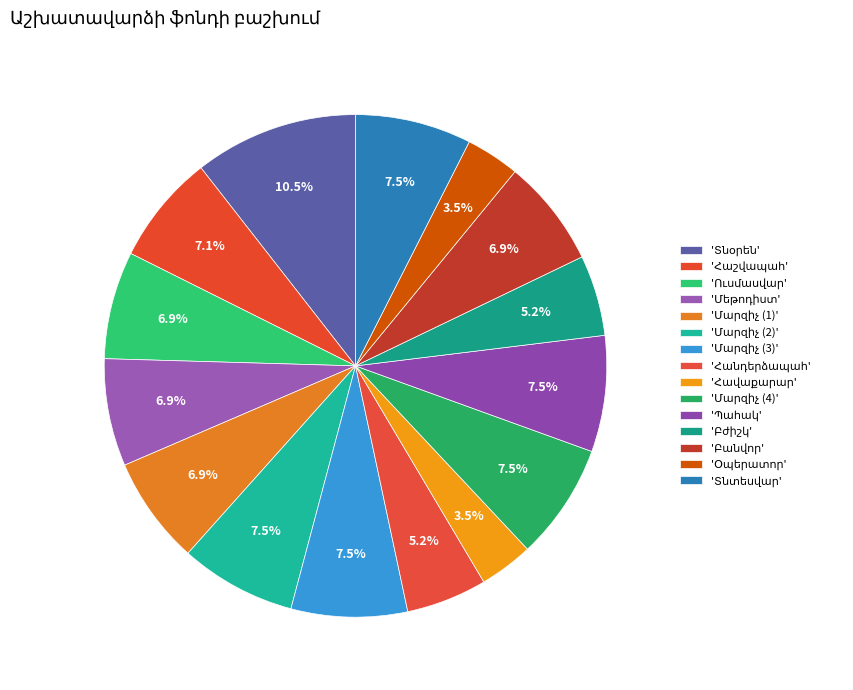

Count the number of slices in the pie.

15